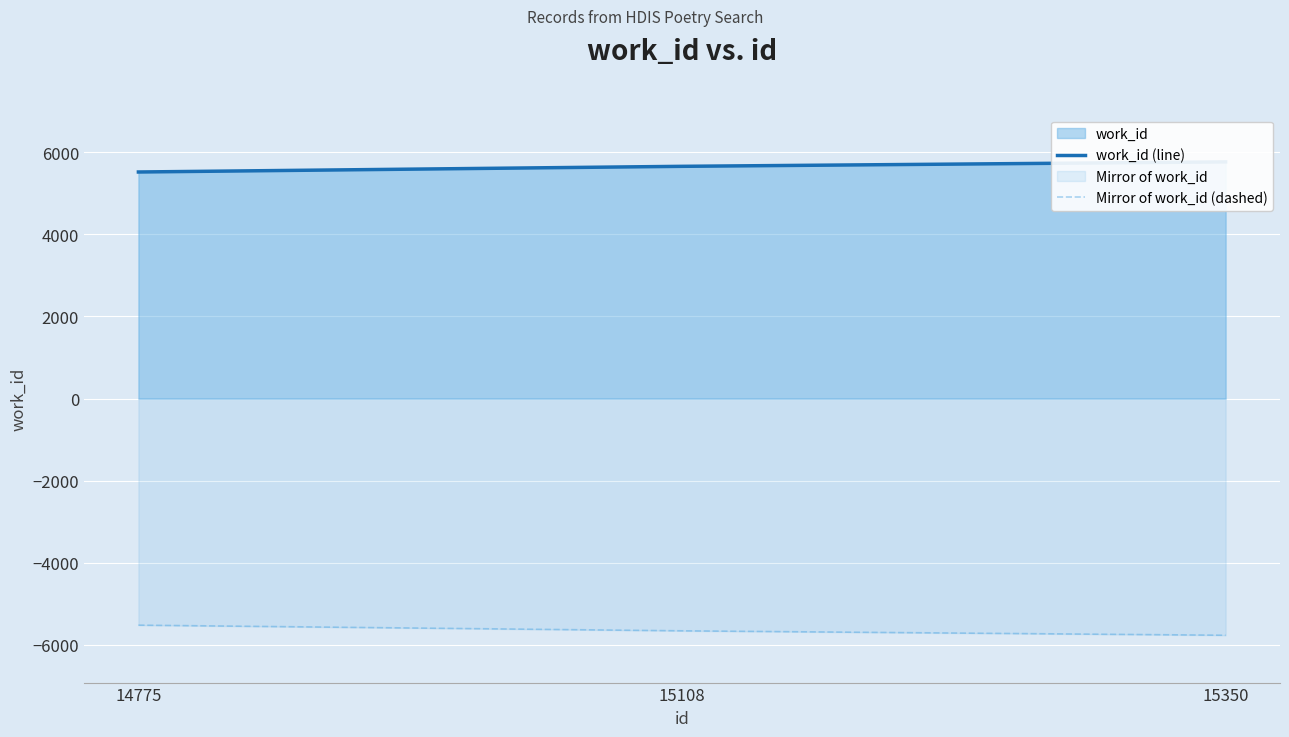

Which series changed the most between 14775 and 15108?

work_id (line)